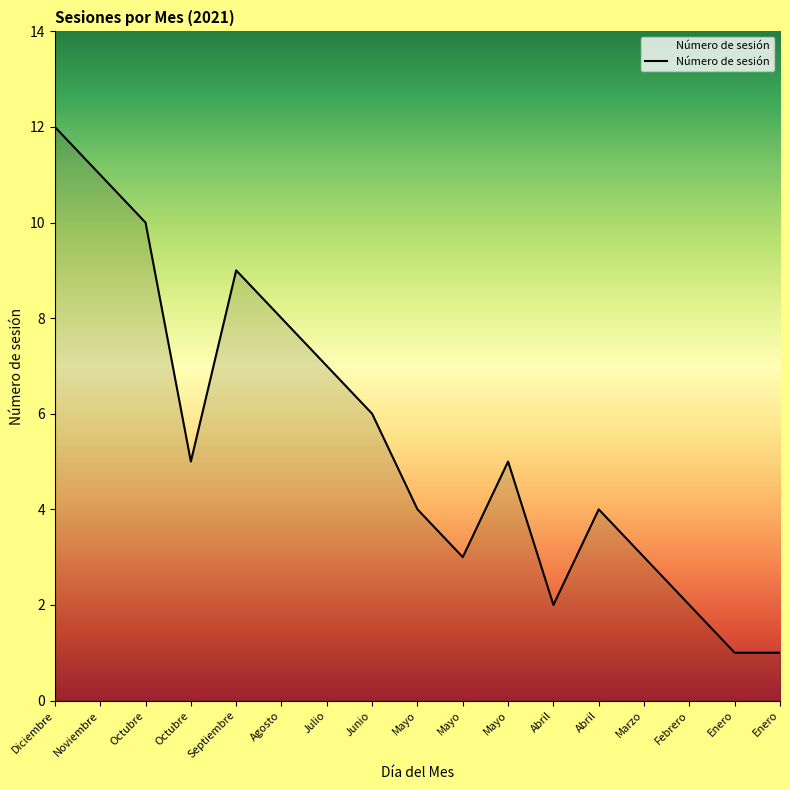

Does the chart have visible grid lines?

No